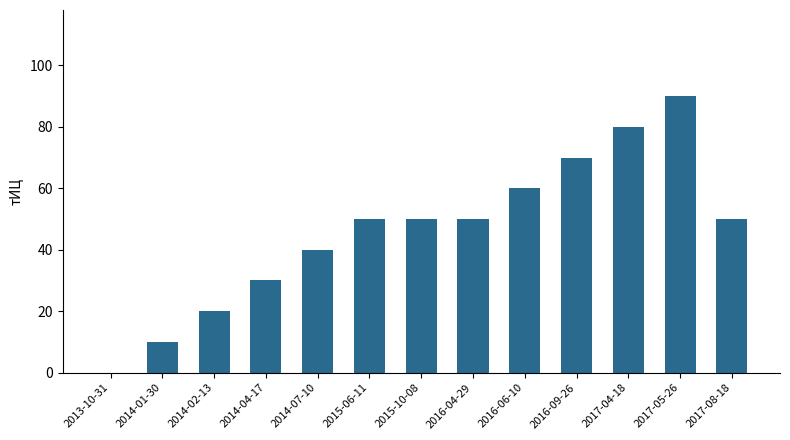

How many values are between 30 and 60?

7